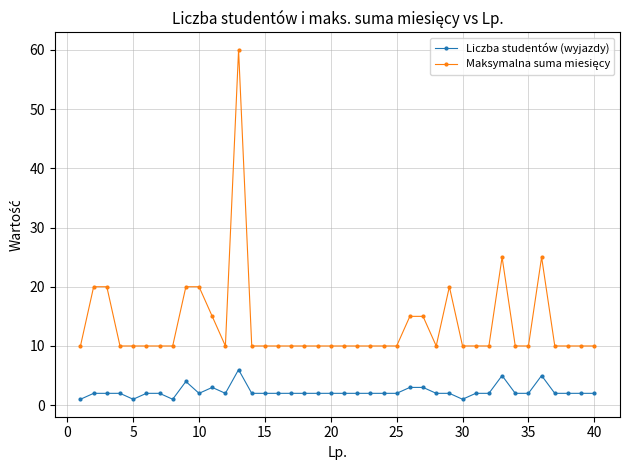

True or false: Liczba studentów (wyjazdy) has more than 1 interior local peaks.

True